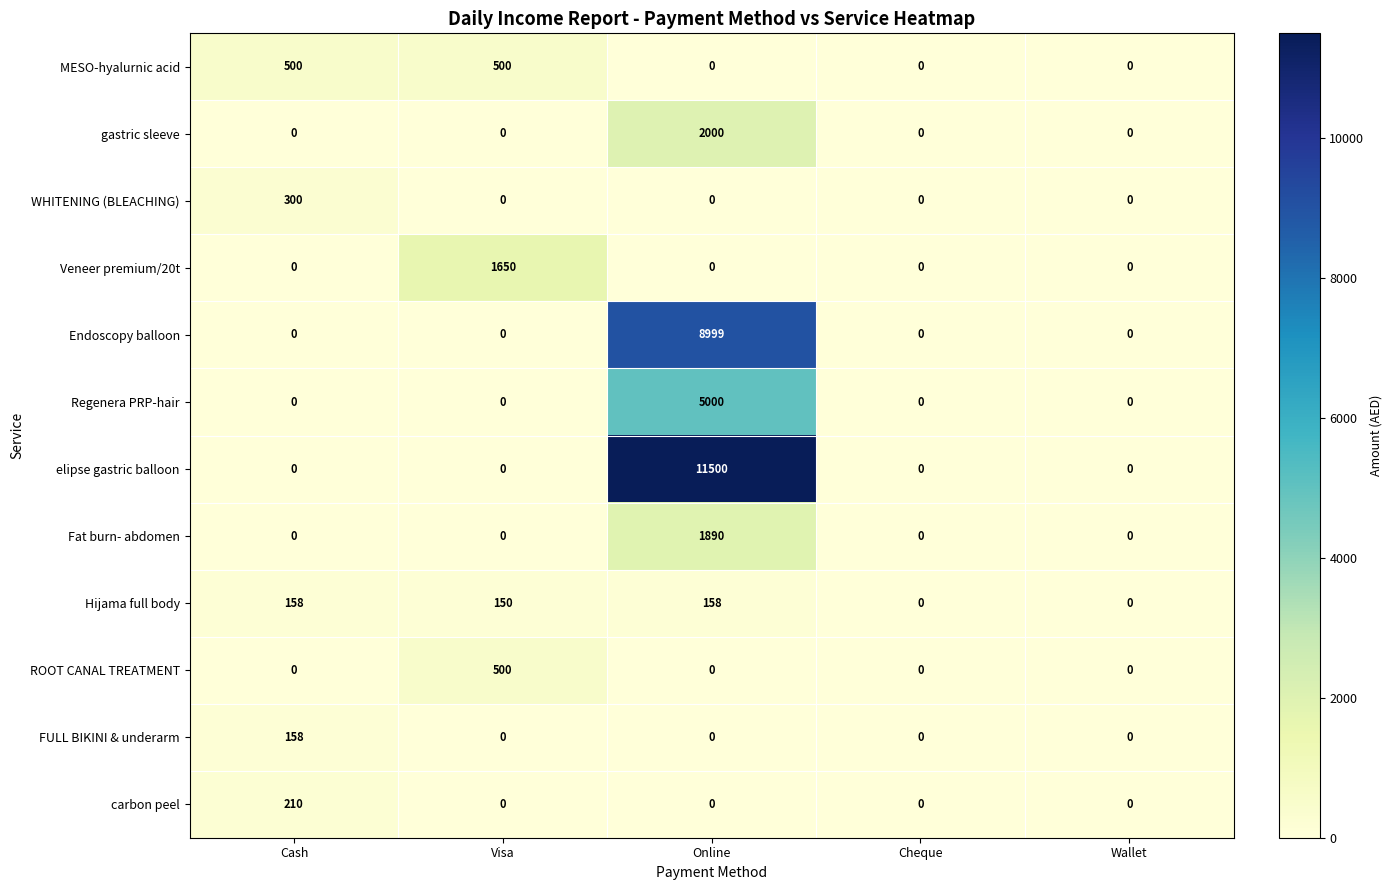

True or false: ROOT CANAL TREATMENT has a value of 0 at Wallet.

True